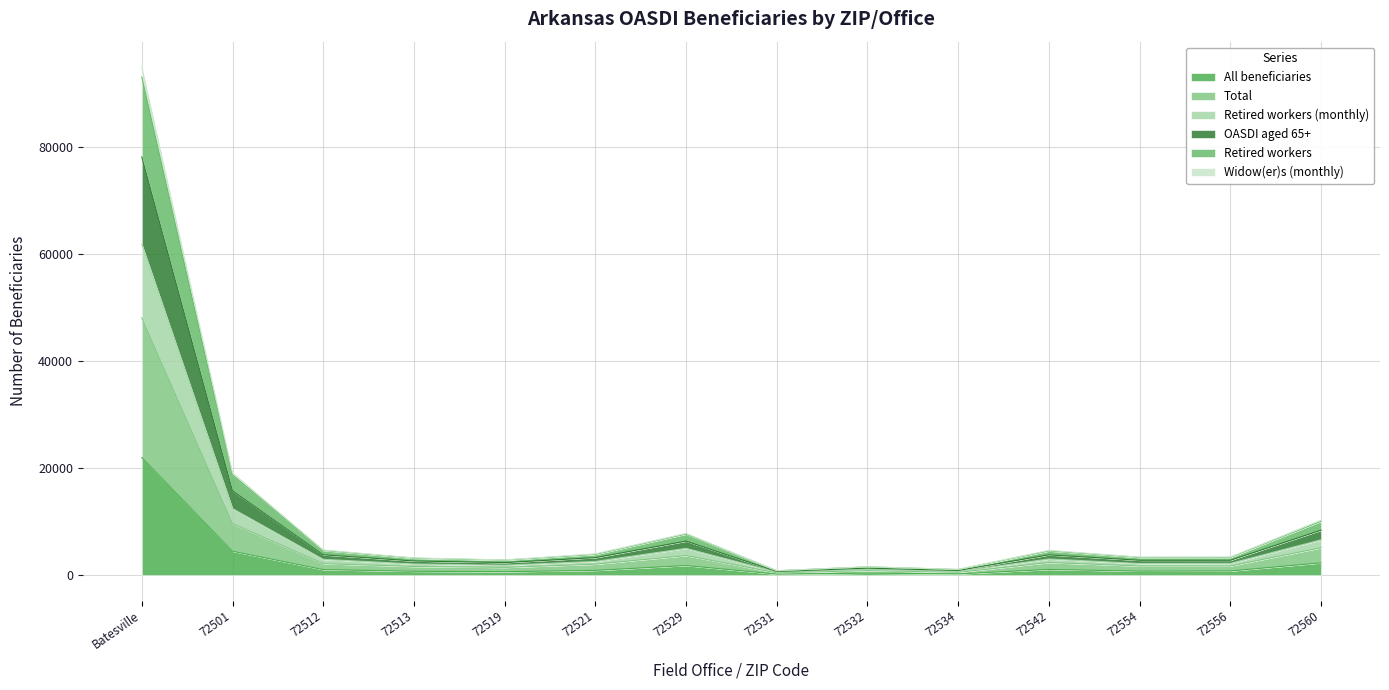

Does the chart display data point markers on the line(s)?

No